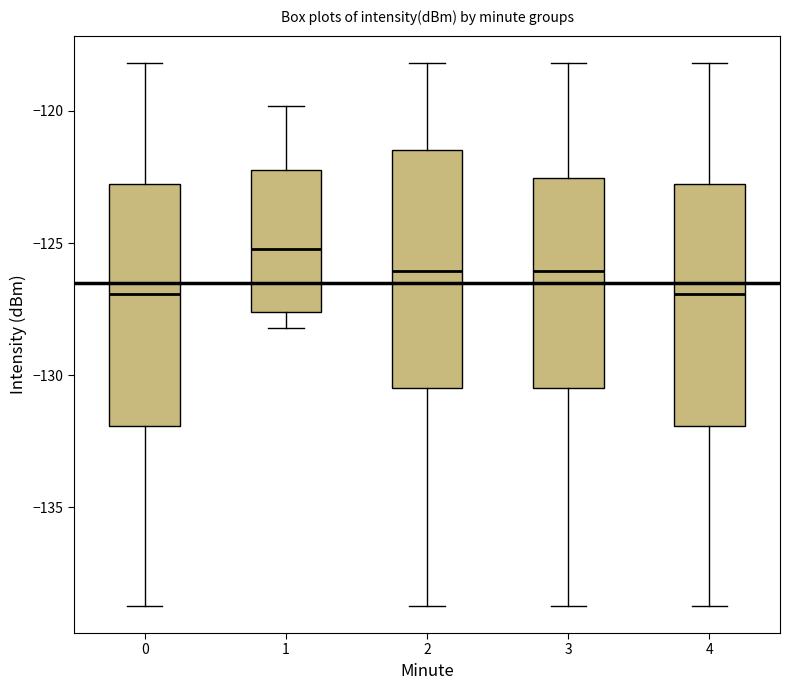

Reading left to right, read every box against the y-axis: the position of its median line, the range the box covers, and the ends of its whiskers. The values are not printed on the chart, so give them approximately, as read against the axis.

0: median -127.0, box -132.0 to -123.0, whiskers -138.5 to -118.0
1: median -125.0, box -127.5 to -122.5, whiskers -128.0 to -120.0
2: median -126.0, box -130.5 to -121.5, whiskers -138.5 to -118.0
3: median -126.0, box -130.5 to -122.5, whiskers -138.5 to -118.0
4: median -127.0, box -132.0 to -123.0, whiskers -138.5 to -118.0